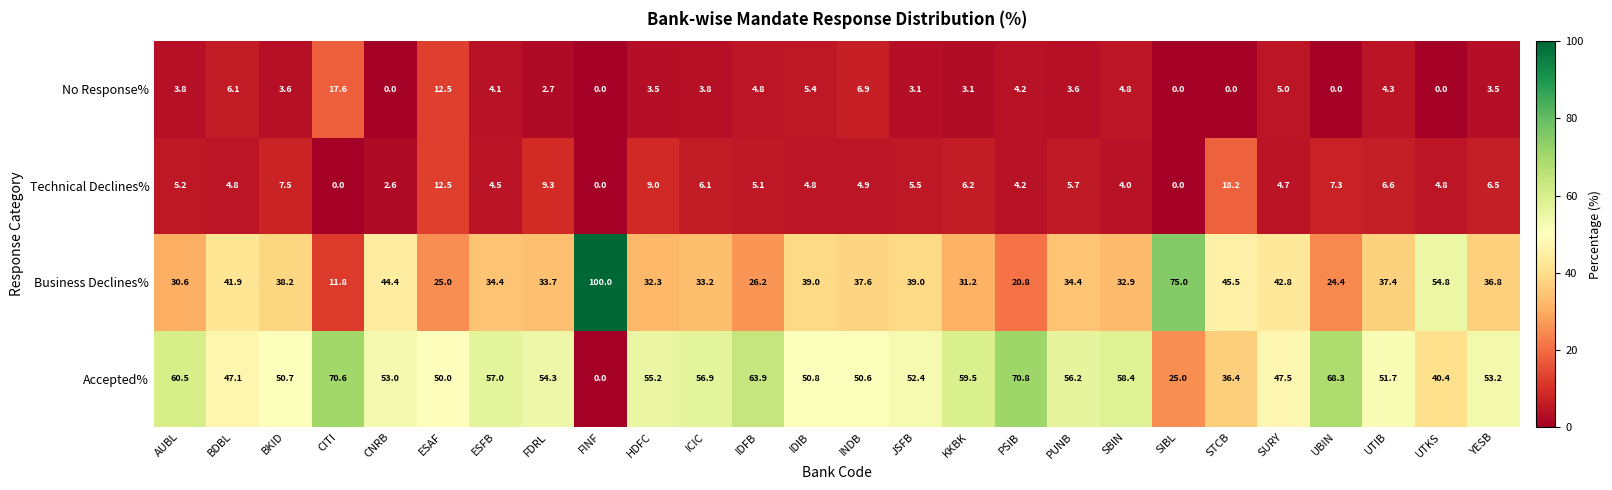

What is the spread (max minus min) of values at UBIN?

68.3